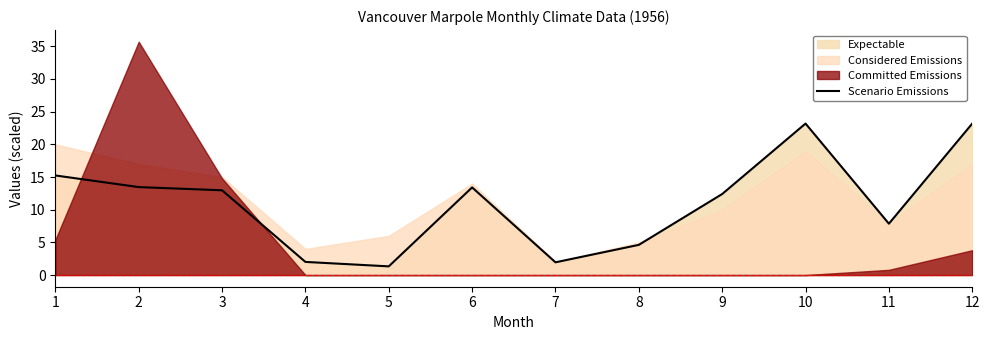

How many lines are shown in the chart?

1